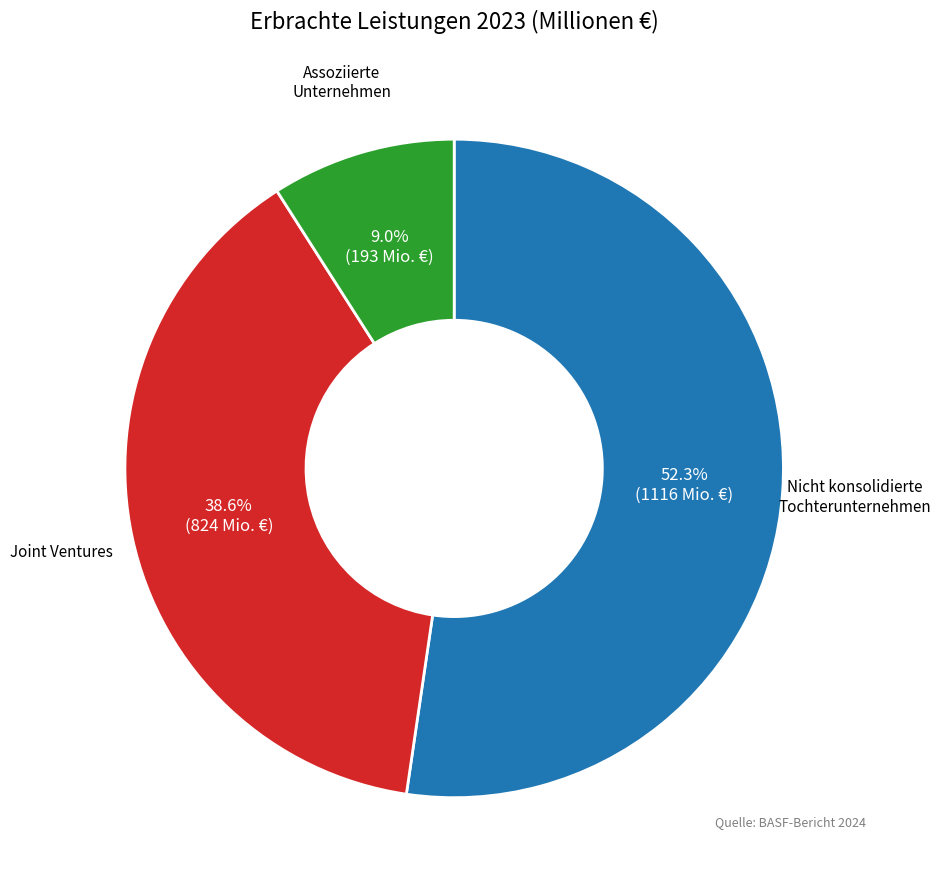

Is there any slice that represents more than half of the pie?

Yes